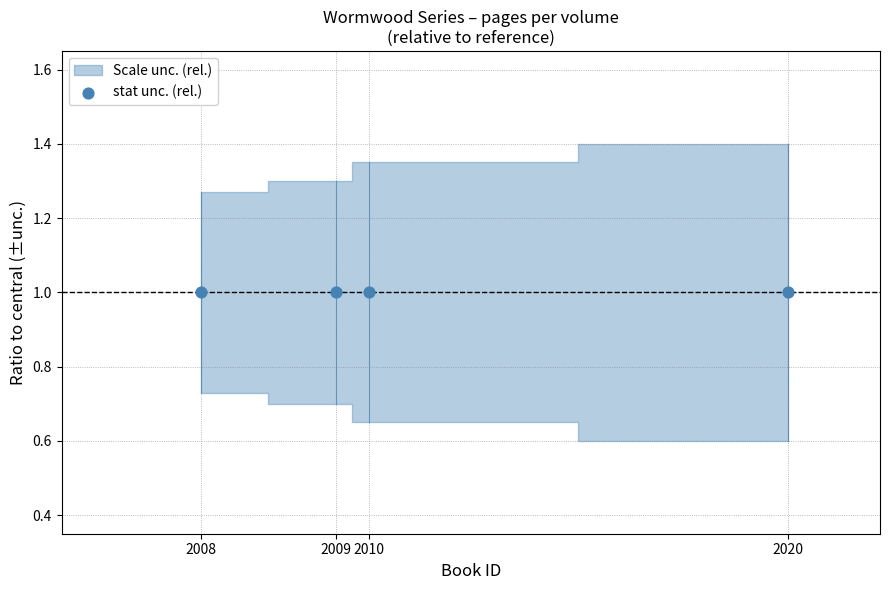

Which series reaches the maximum Y coordinate?

upper_band